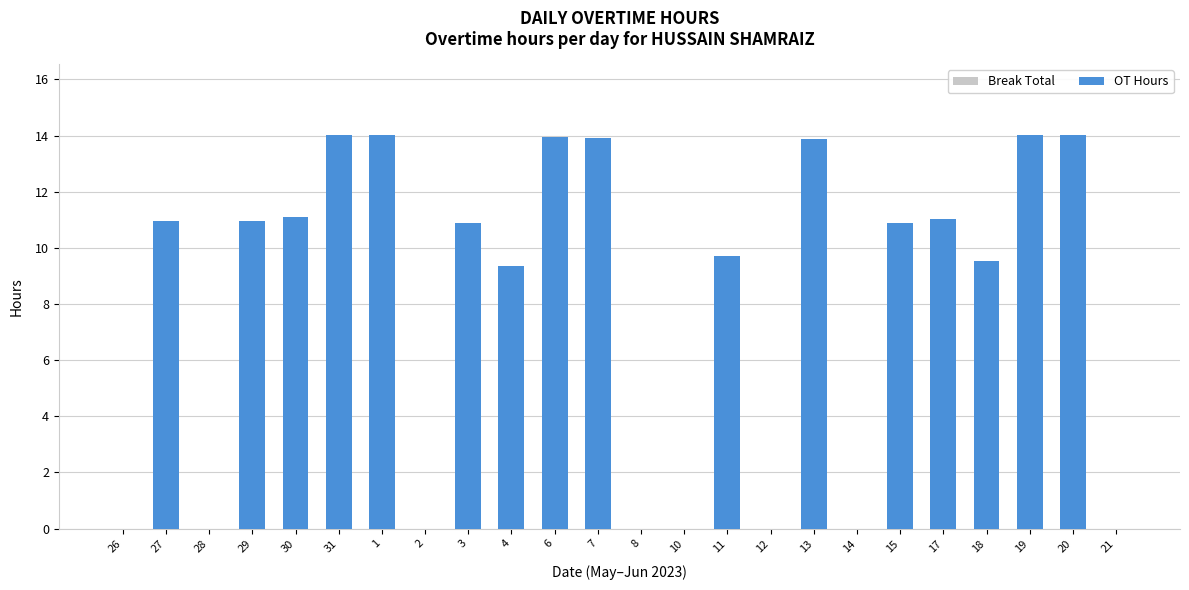

True or false: the data shows 7.3 at 12.

False